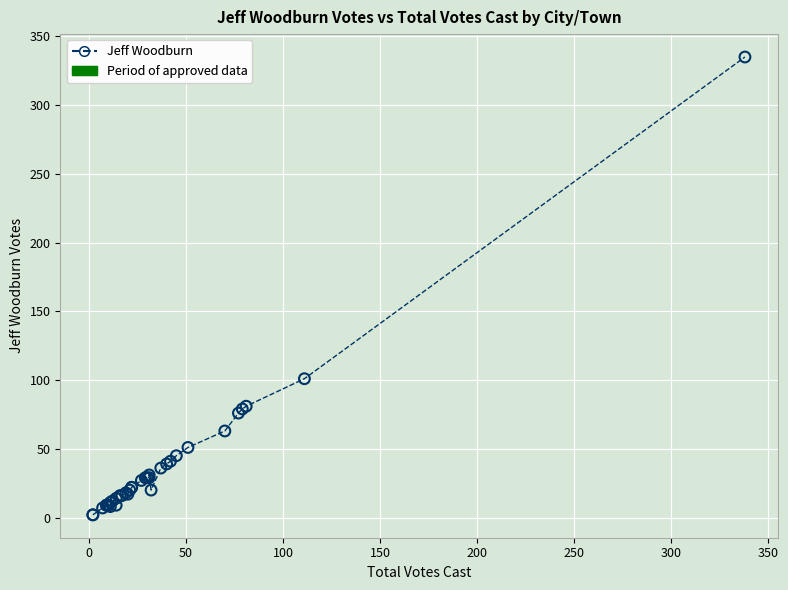

What Y value in the scatter plot is closest to 168?

101